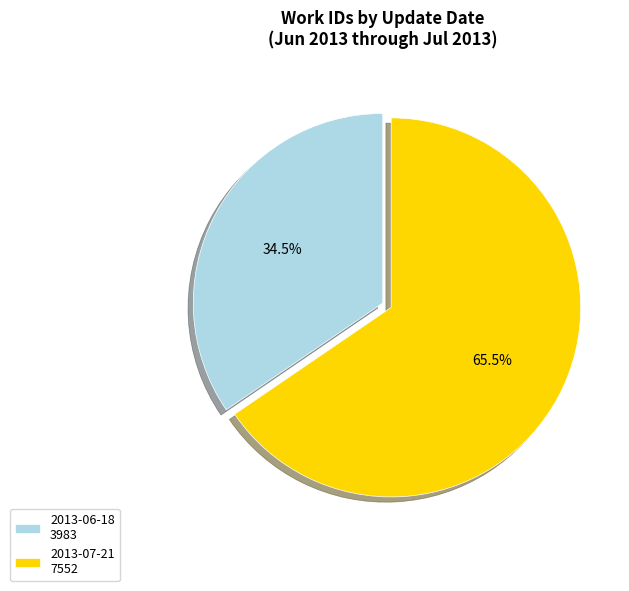

Which category has the biggest portion of the pie?

2013-07-21